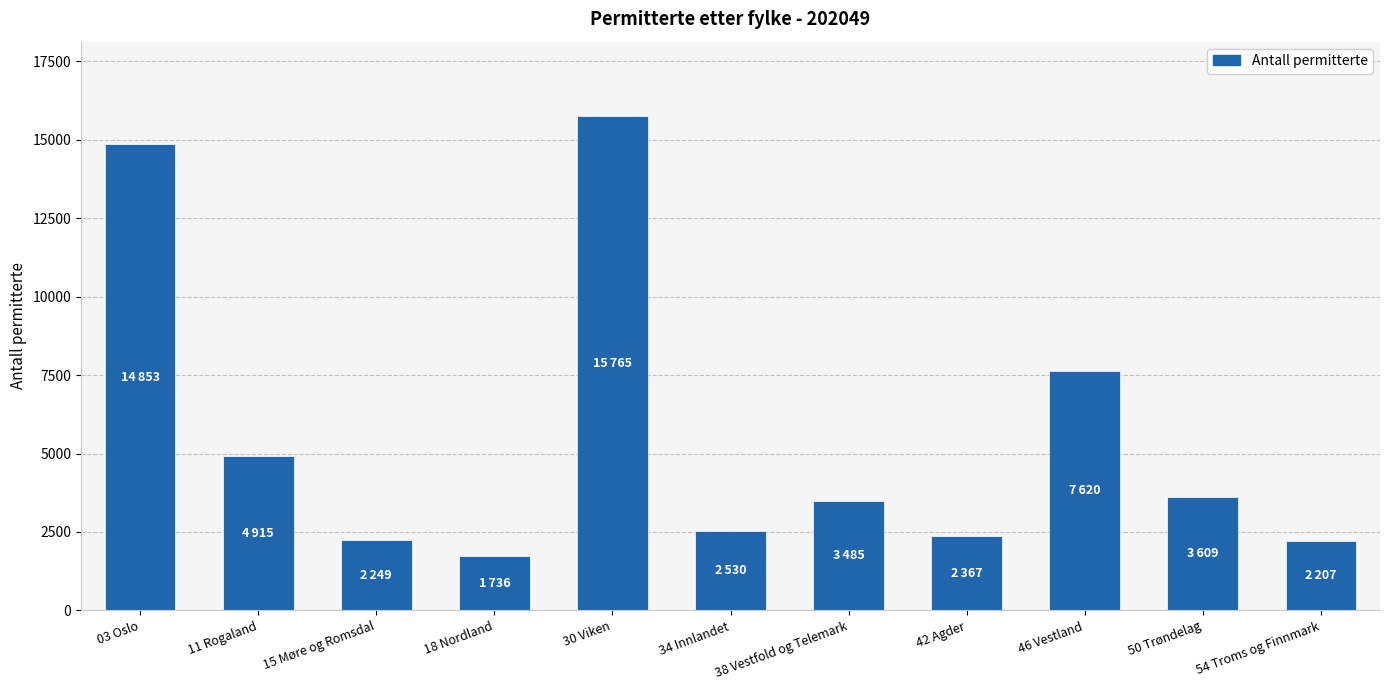

True or false: the data shows 3362 at 42 Agder.

False